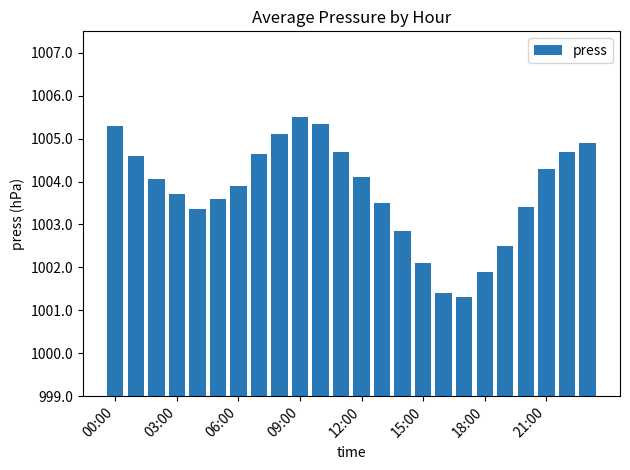

What is the smallest value displayed?

1001.3